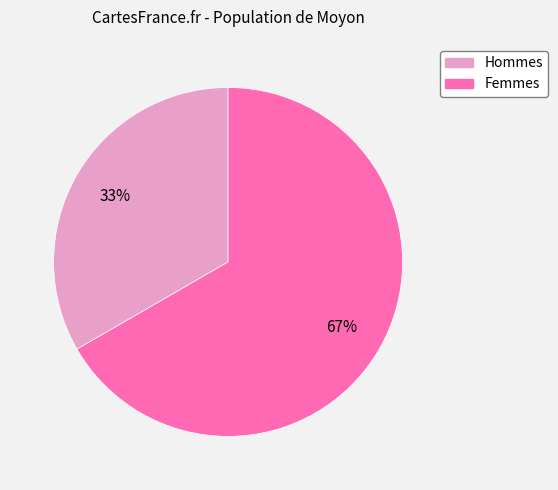

Is there a majority slice in this chart?

Yes